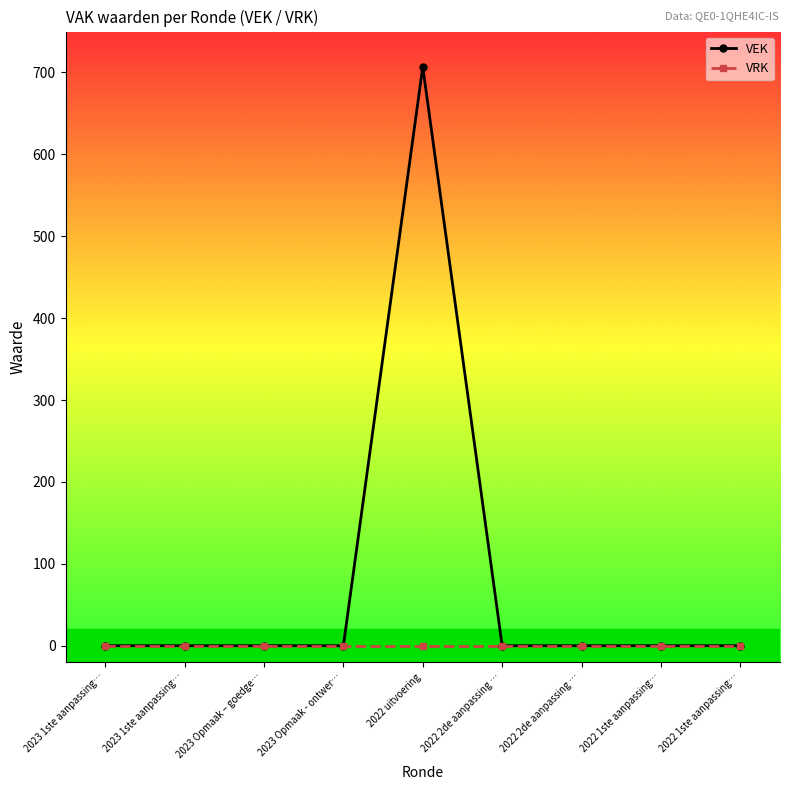

How many lines are shown in the chart?

2